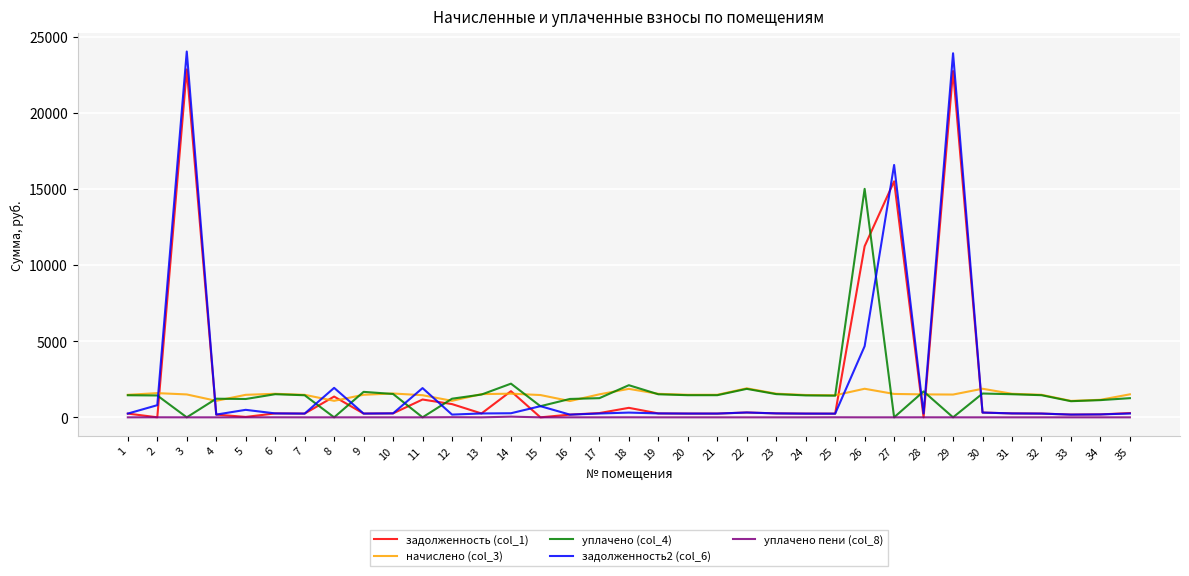

True or false: начислено (col_3) and задолженность2 (col_6) intersect in this chart.

True